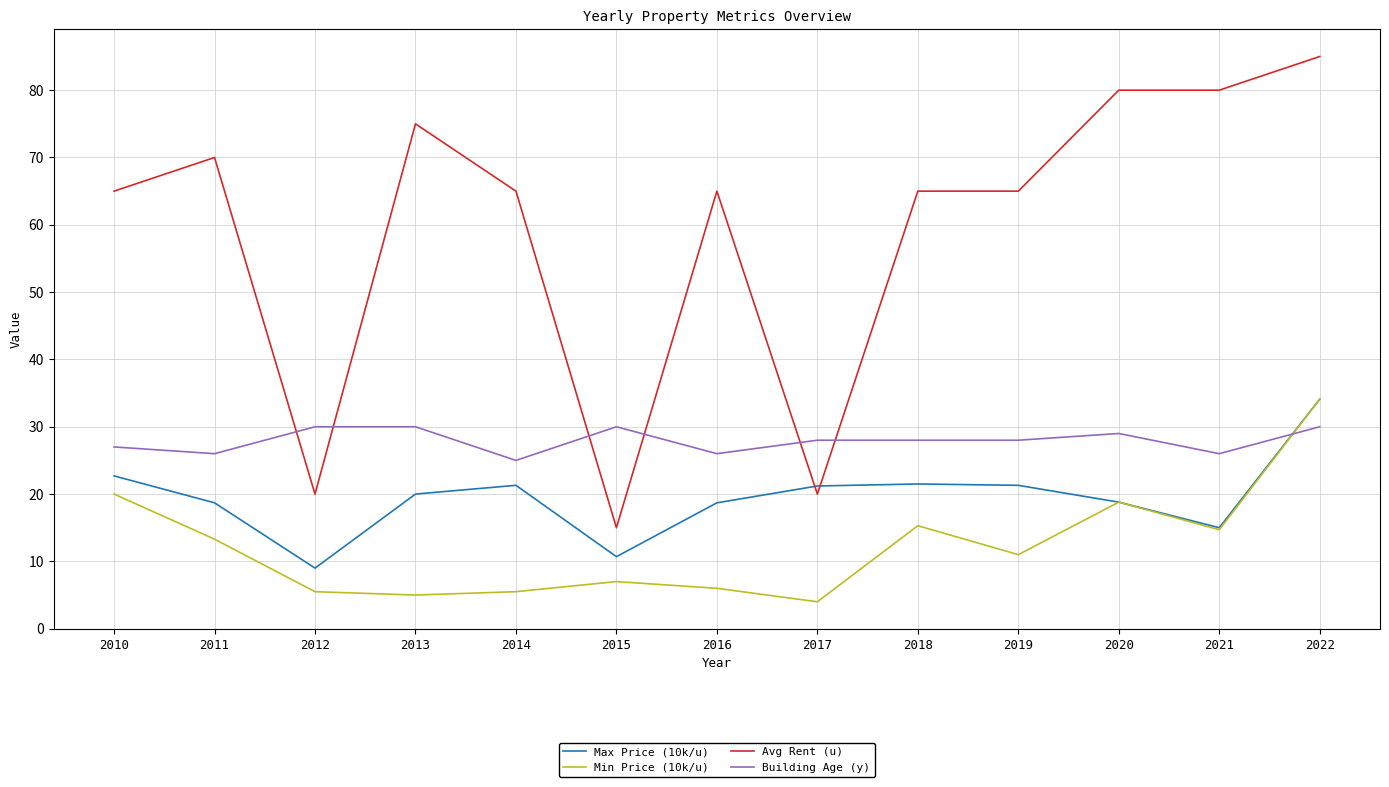

The Max Price (10k/u) series shows 21.2 at 2017. True or false?

True